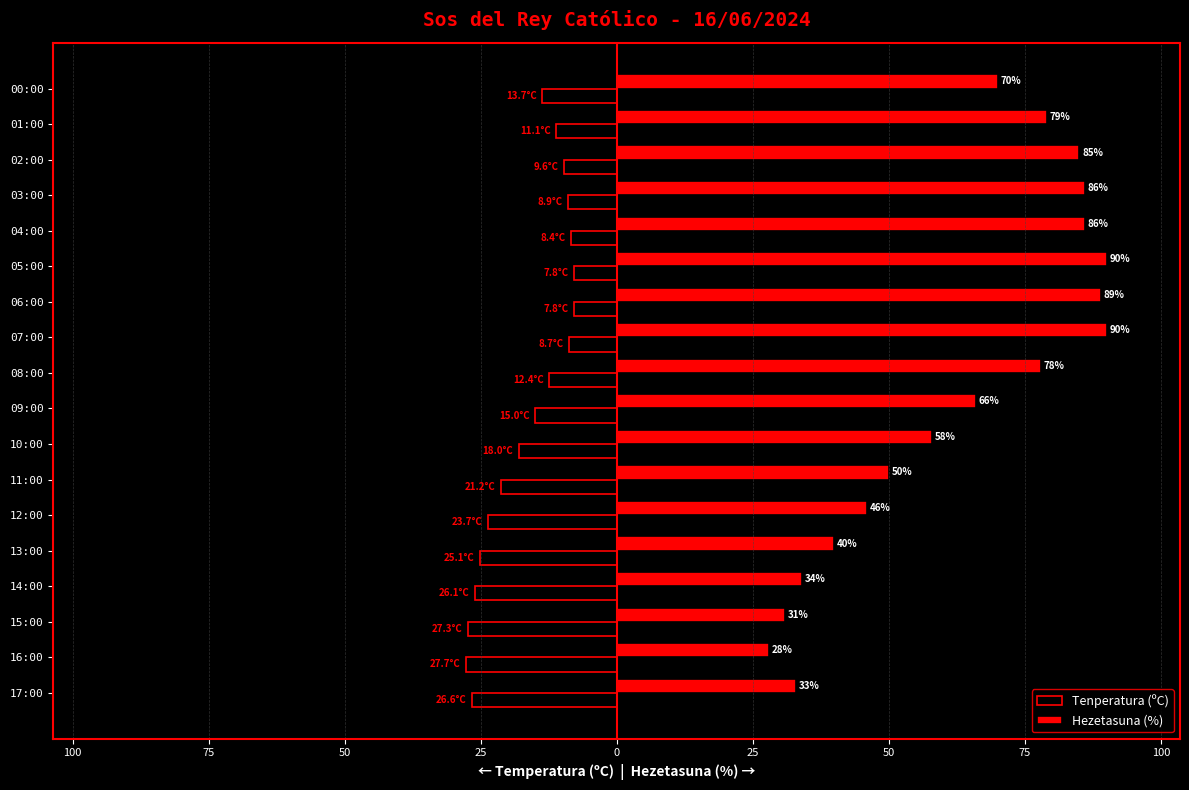

List the series in order of their peak value, lowest first.

Tenperatura (ºC), Hezetasuna (%)